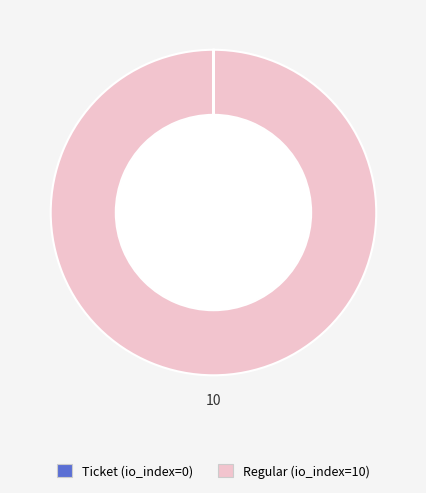

Which category accounts for the majority?

Regular (io_index=10)